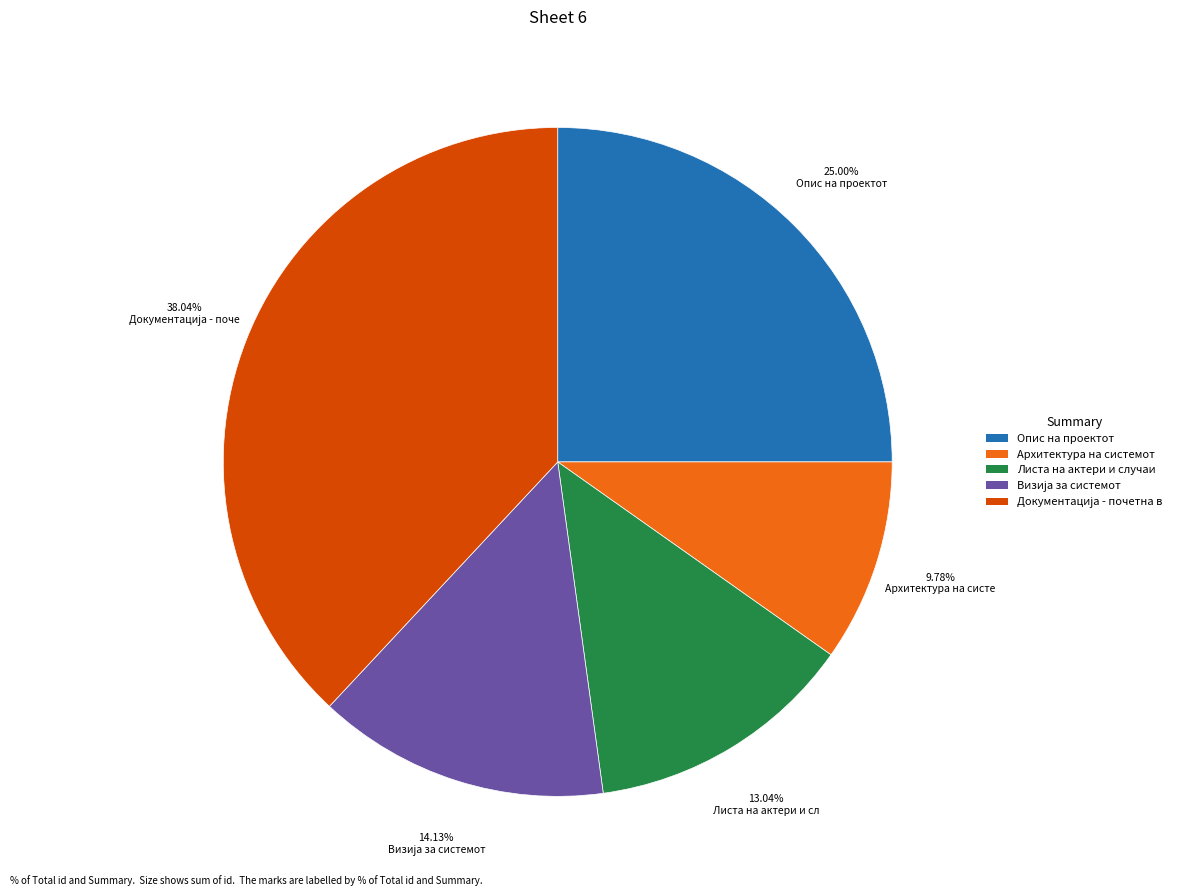

Is there a majority slice in this chart?

No